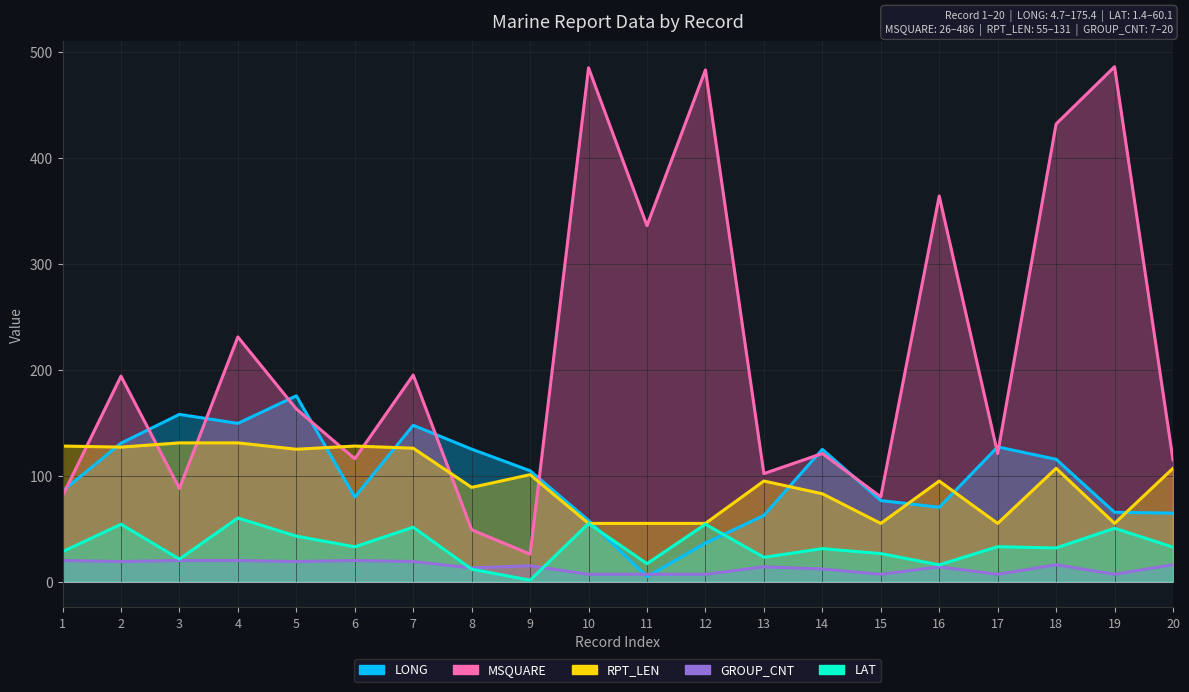

What is the difference between the maximum and second lowest values in the MSQUARE series?

437.0